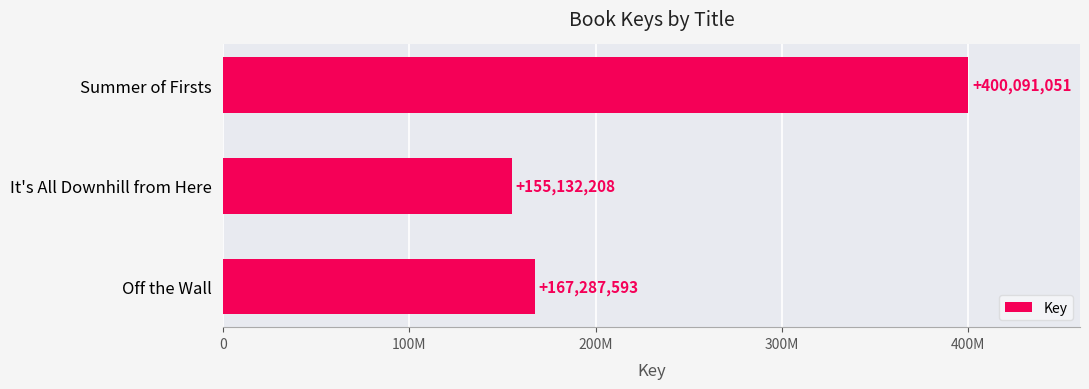

Rank the categories by value from lowest to highest.

It's All Downhill from Here, Off the Wall, Summer of Firsts